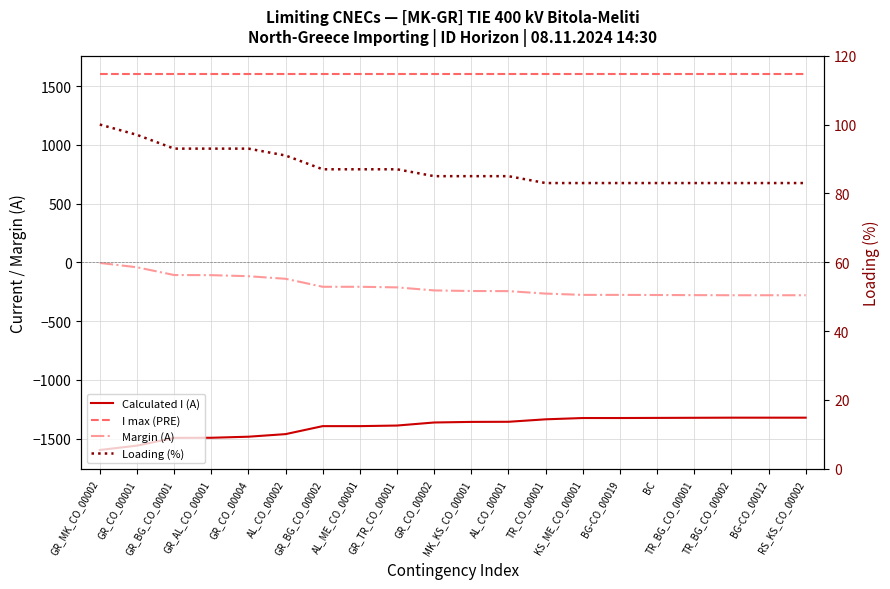

Which series has the largest total across all categories?

I max (PRE)